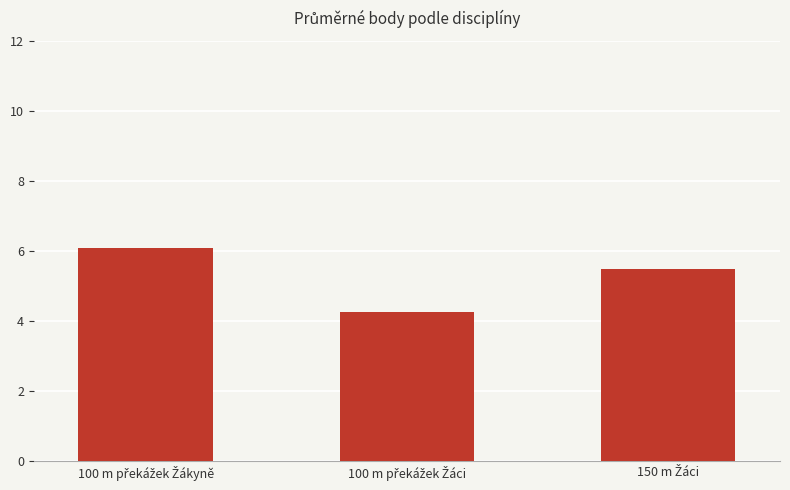

Is it true that the value at 100 m překážek Žákyně is 6.1?

True